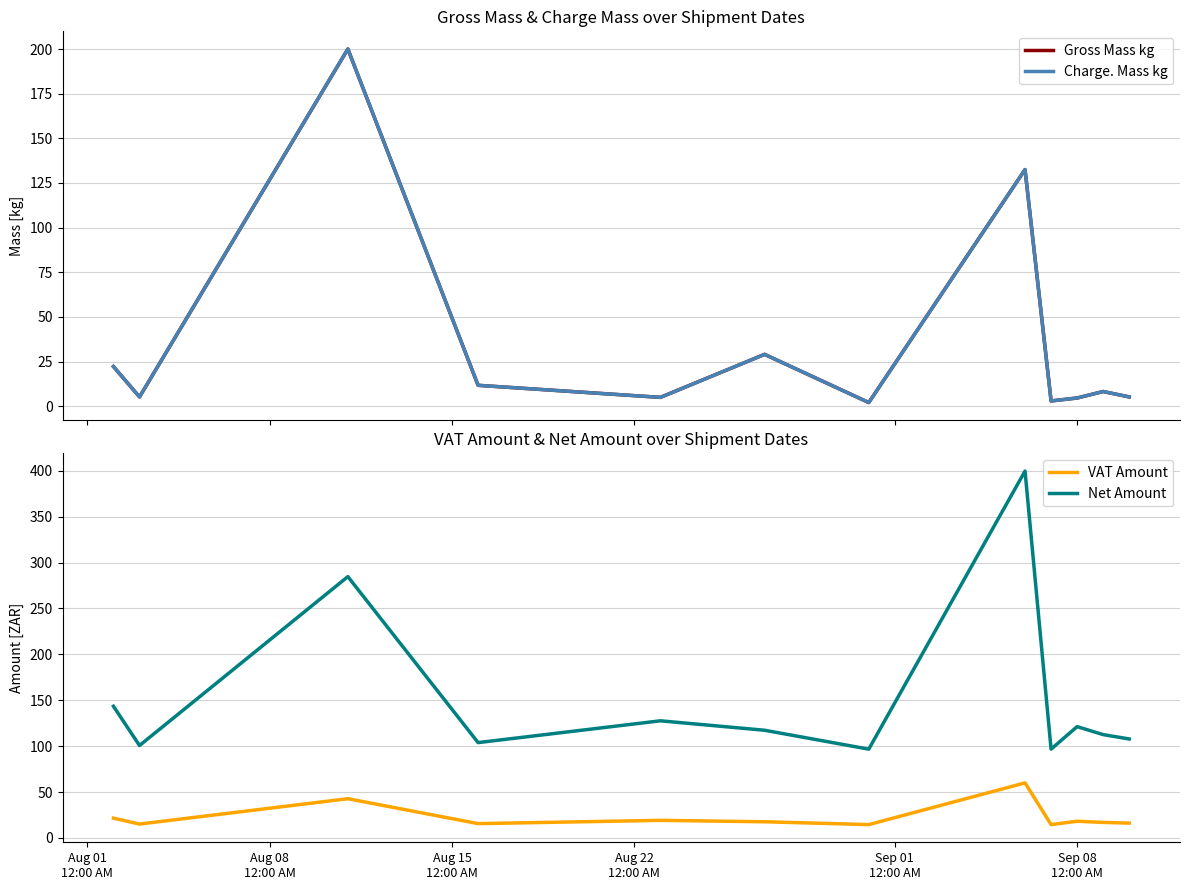

True or false: VAT Amount and Net Amount intersect in this chart.

False